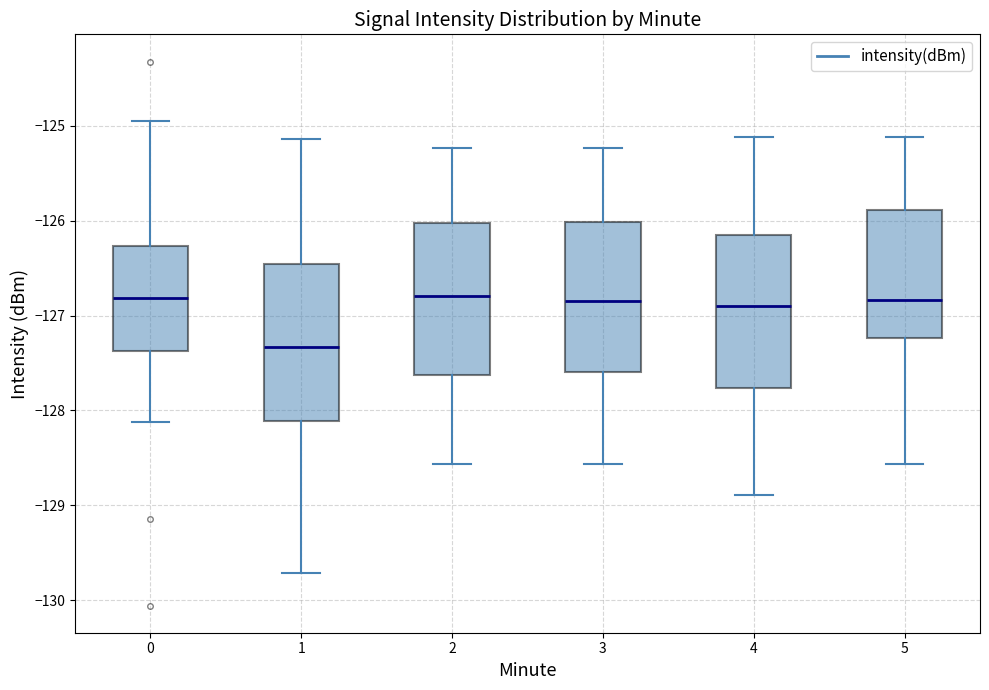

Reading left to right, read every box against the y-axis: the position of its median line, the range the box covers, and the ends of its whiskers. The values are not printed on the chart, so give them approximately, as read against the axis.

0: median -126.8, box -127.4 to -126.3, whiskers -128.1 to -124.9
1: median -127.3, box -128.1 to -126.5, whiskers -129.7 to -125.1
2: median -126.8, box -127.6 to -126.0, whiskers -128.6 to -125.2
3: median -126.8, box -127.6 to -126.0, whiskers -128.6 to -125.2
4: median -126.9, box -127.8 to -126.2, whiskers -128.9 to -125.1
5: median -126.8, box -127.2 to -125.9, whiskers -128.6 to -125.1